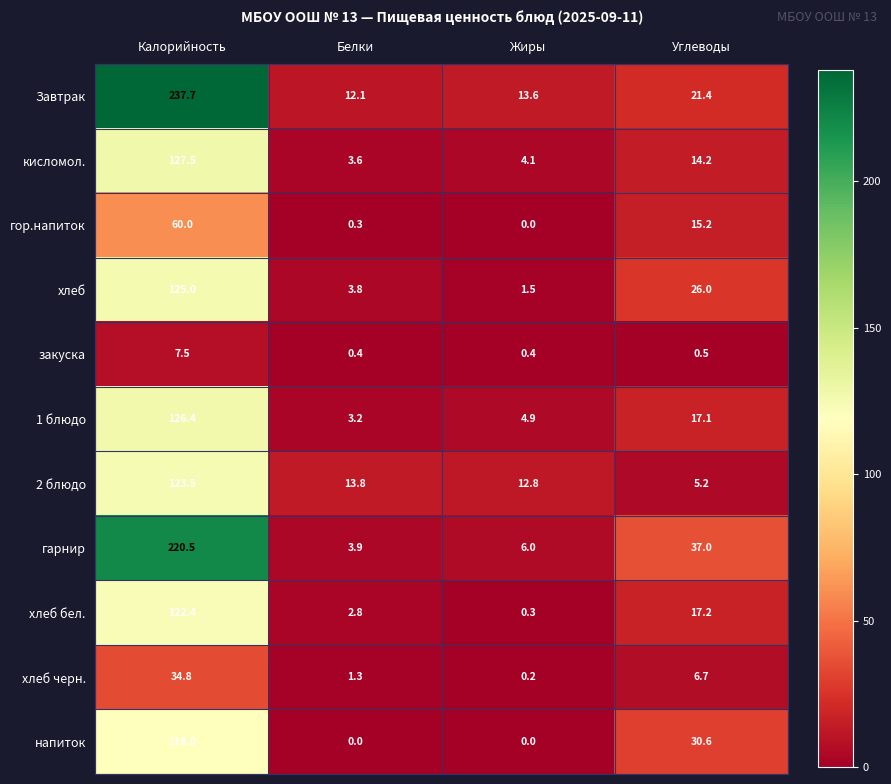

What is the spread (max minus min) of values at Углеводы?

36.5